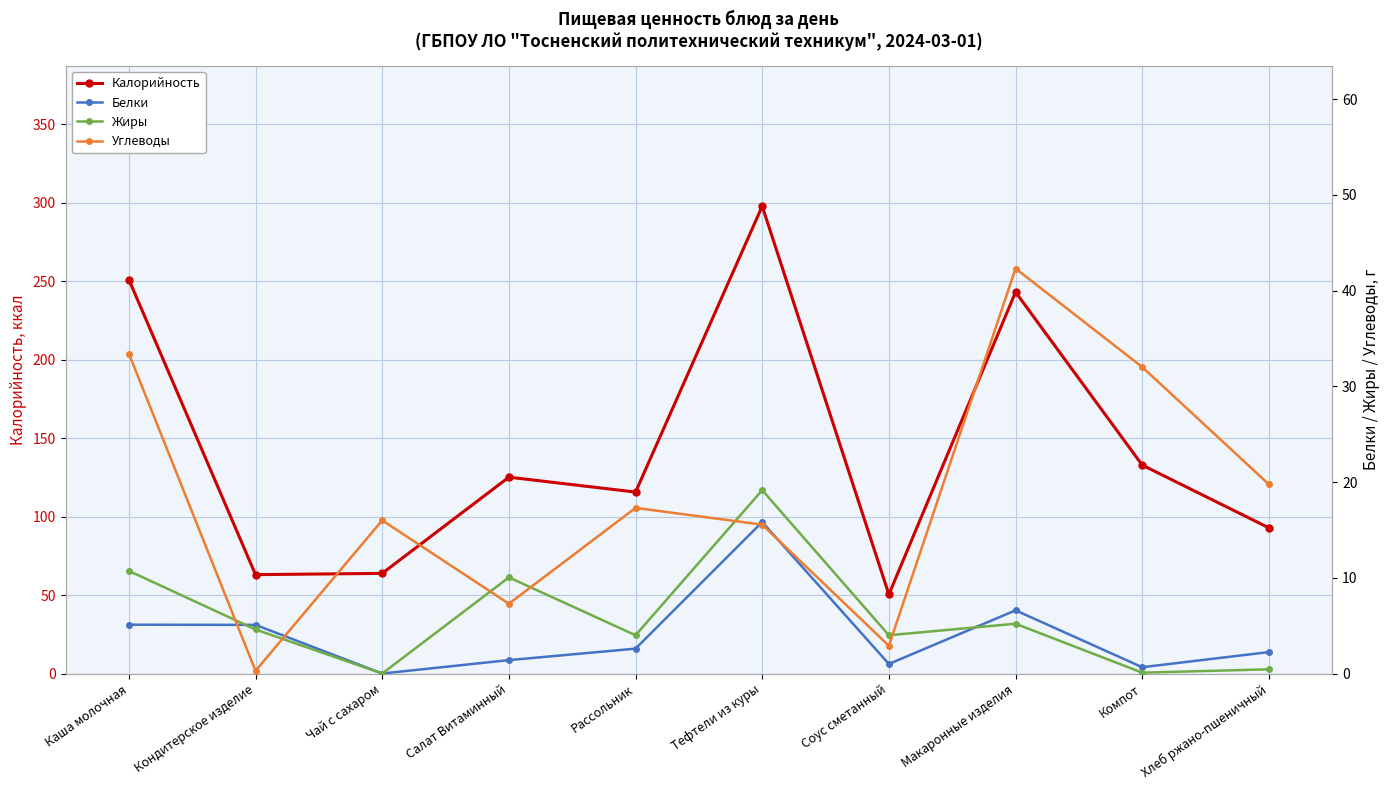

Is the value of Калорийность at Салат Витаминный greater than the value of Белки at Тефтели из куры?

Yes